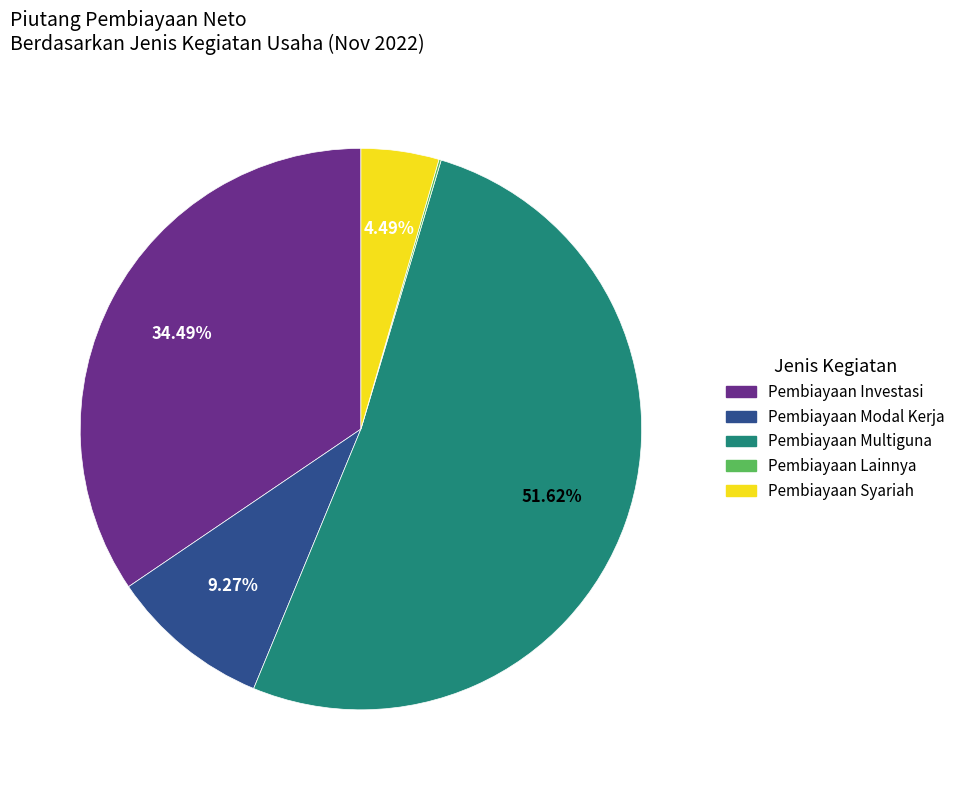

Is the sum of Pembiayaan Syariah and Pembiayaan Investasi greater than half?

No